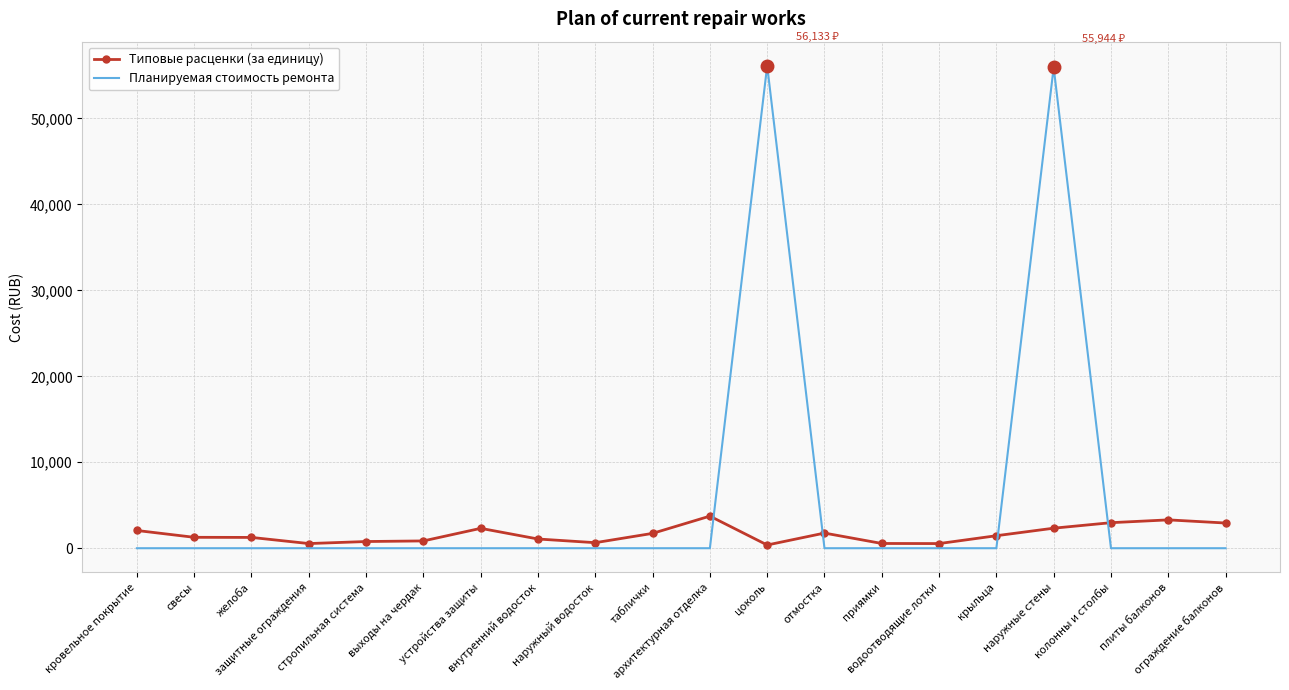

What is the highest value of the Типовые расценки (за единицу) series?

3735.1